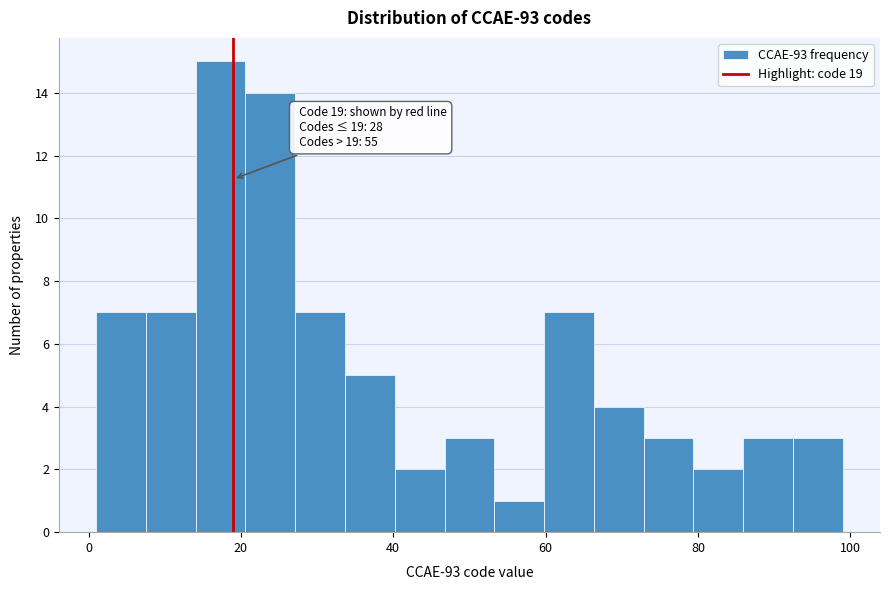

Around what value on the x-axis is the tallest bar? Give the approximate position of its centre, as read against the axis.

18